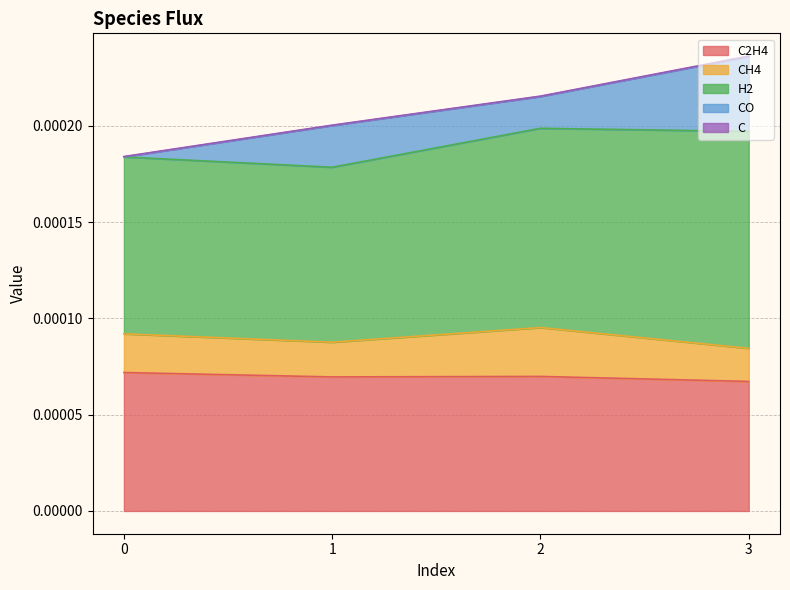

The H2 series shows 0.0 at 2. True or false?

False